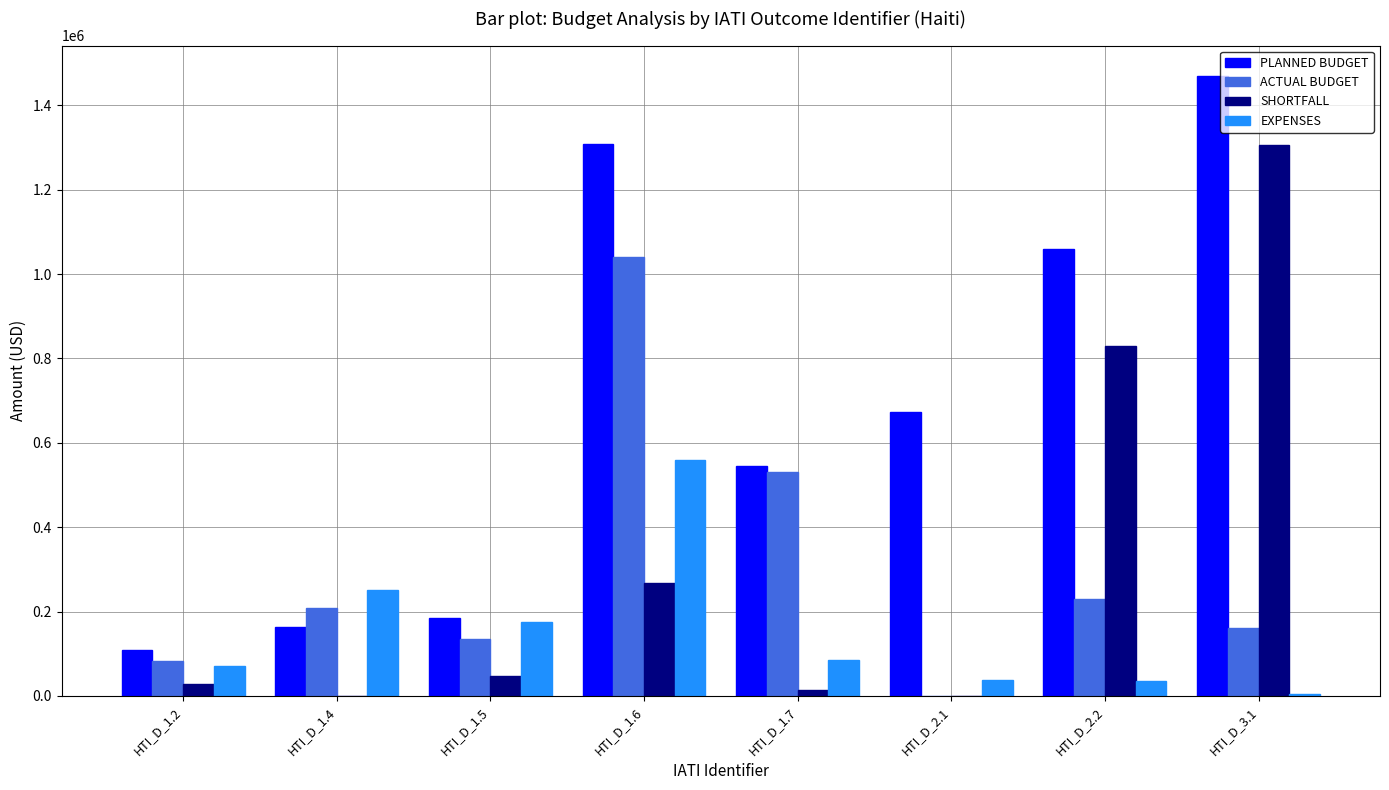

Count the number of data series in this chart.

4